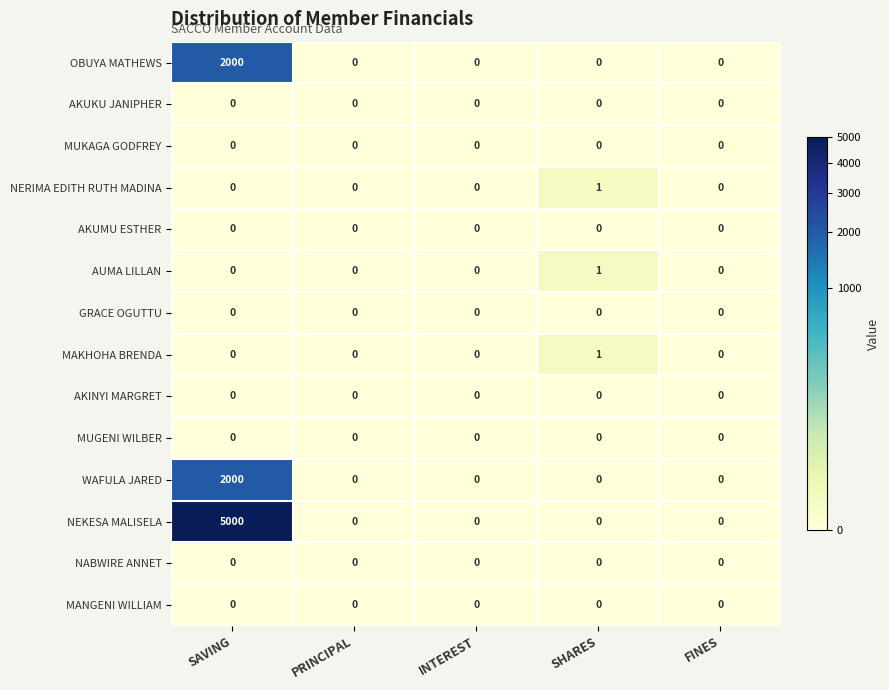

Which series has the largest range (max minus min)?

NEKESA MALISELA